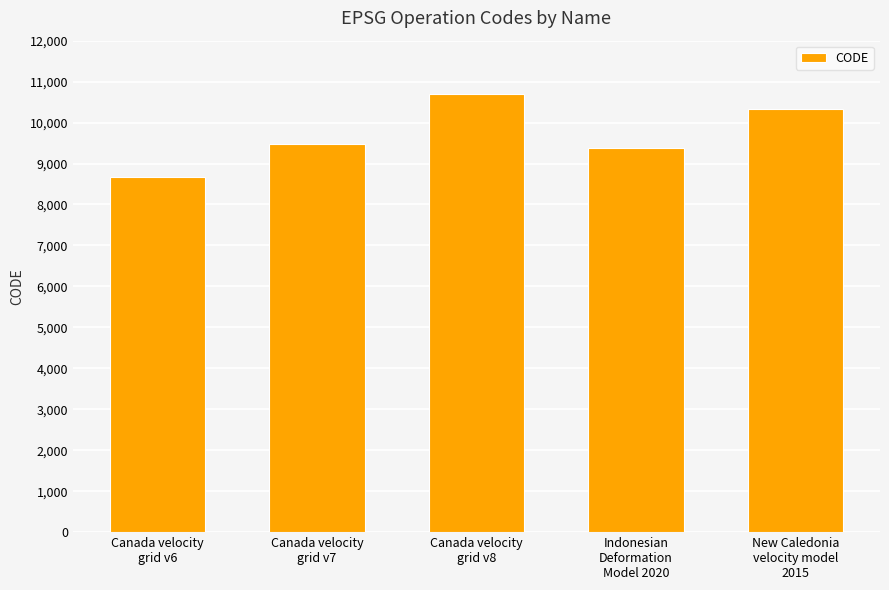

What is the average value?

9713